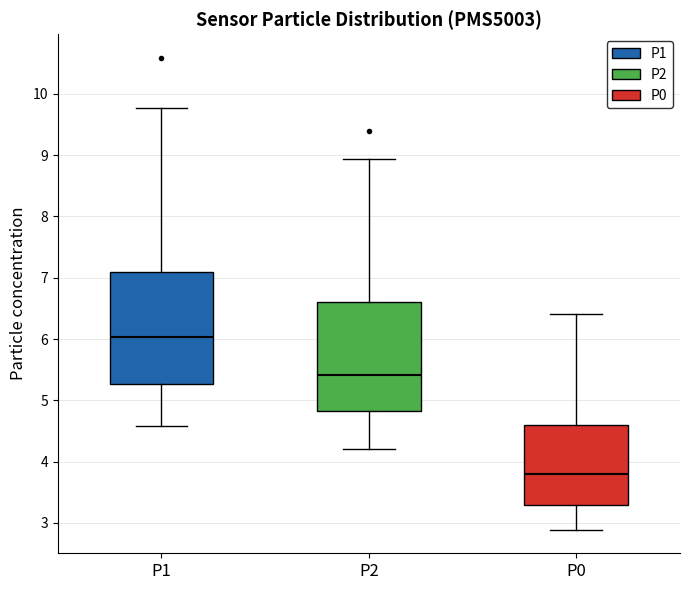

Where is the upper edge of the box for P0 on the y-axis? The values are not printed on the chart, so give them approximately, as read against the axis.

4.6